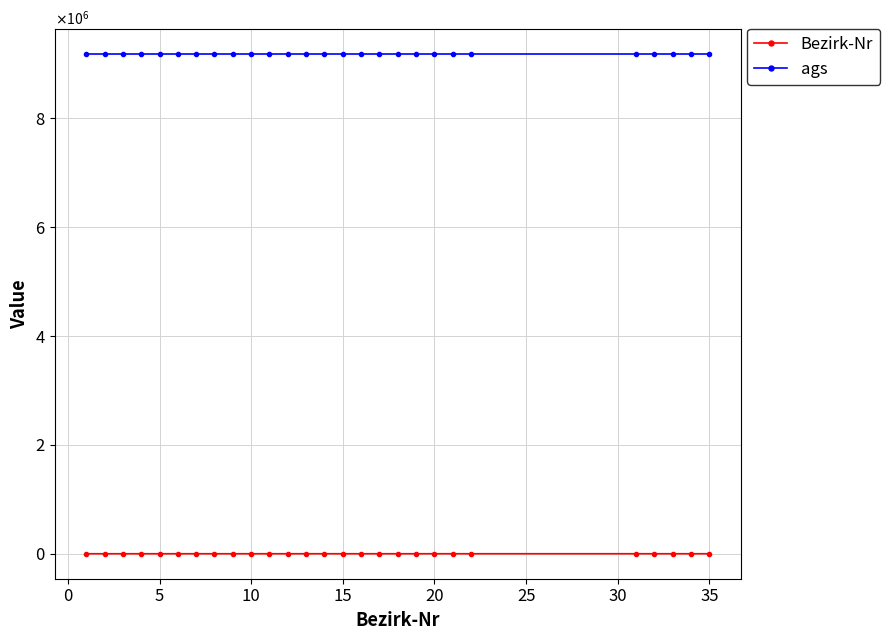

What are all the series names shown in the legend?

Bezirk-Nr, ags